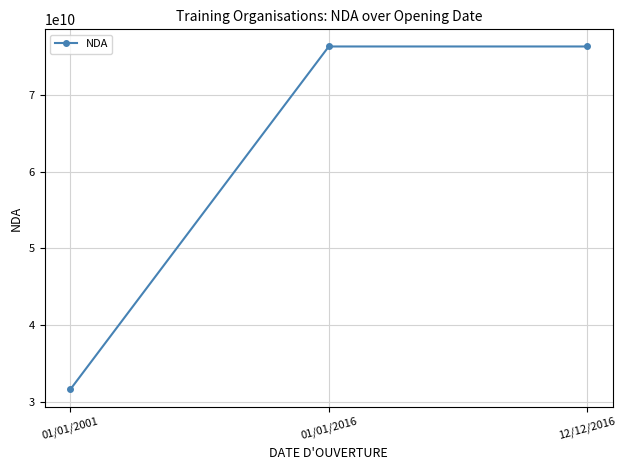

Reading left to right, what are all the values shown in this chart?

01/01/2001=31590527159	01/01/2016=76310849231	12/12/2016=76310849231